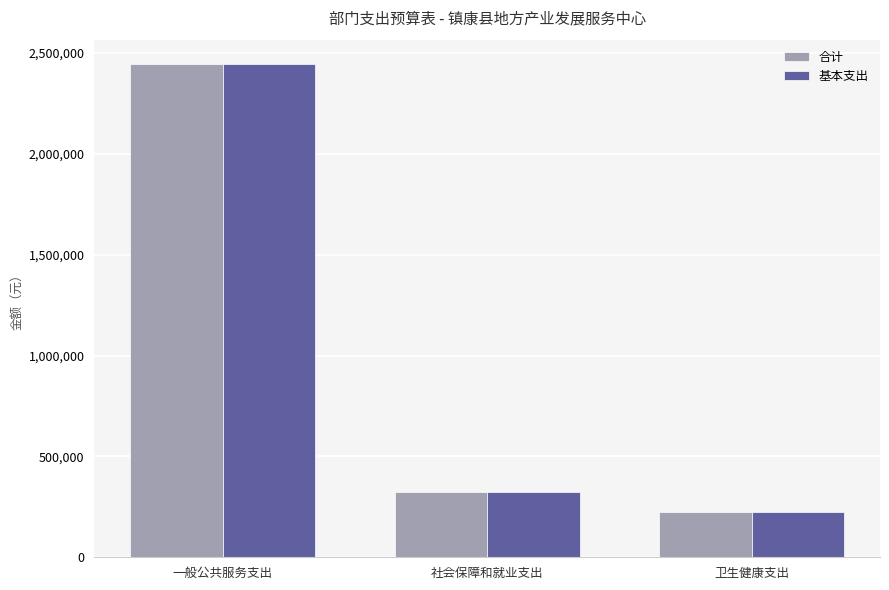

What is the maximum value for 合计?

2443110.0